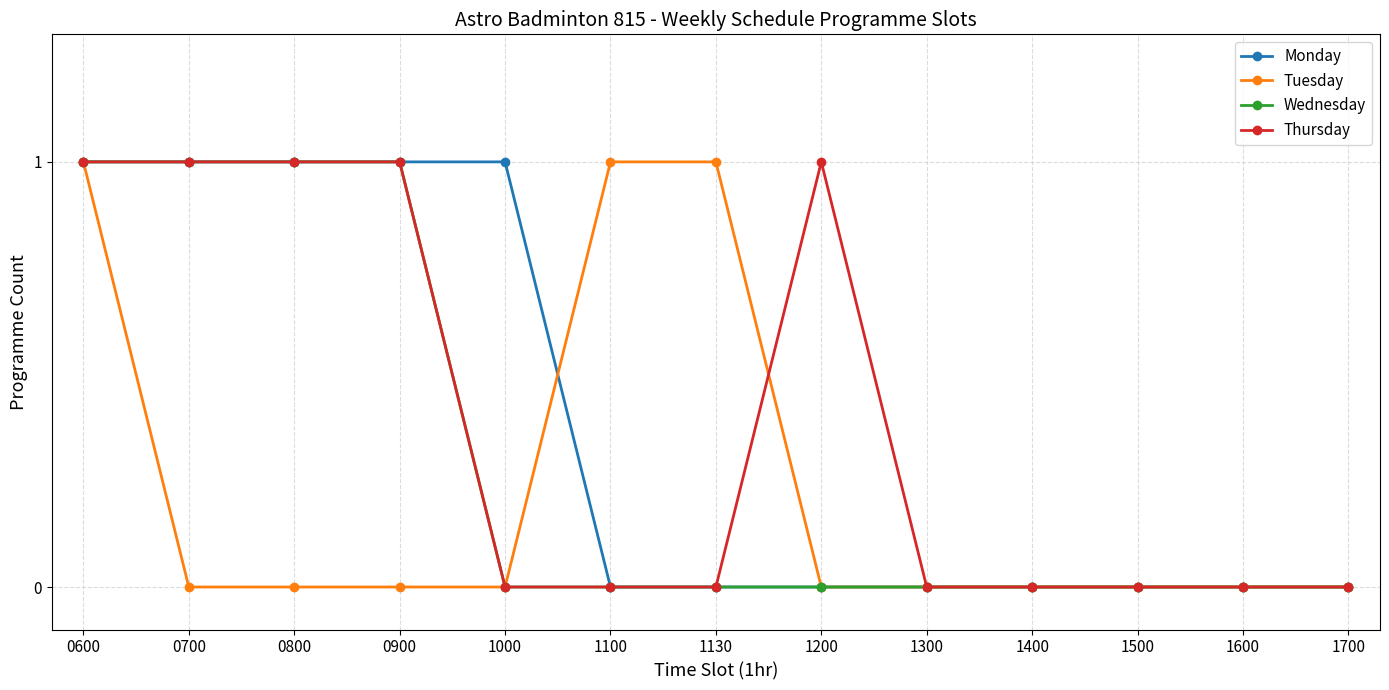

What is the difference between the maximum and minimum values in the Wednesday series?

1